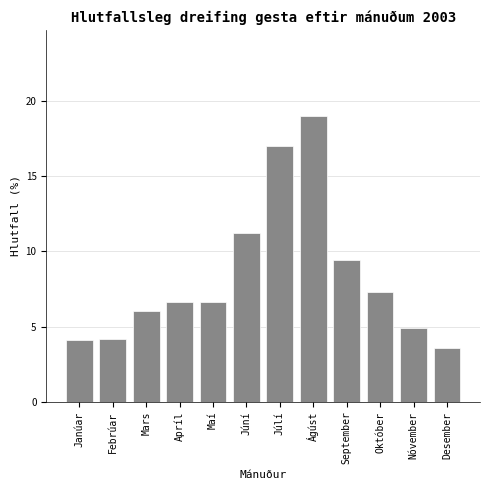

Reading left to right, what are all the values shown in this chart?

Janúar=4.1	Febrúar=4.2	Mars=6.0	Apríl=6.6	Maí=6.6	Júní=11.2	Júlí=17.0	Ágúst=19.0	September=9.4	Október=7.3	Nóvember=4.9	Desember=3.6